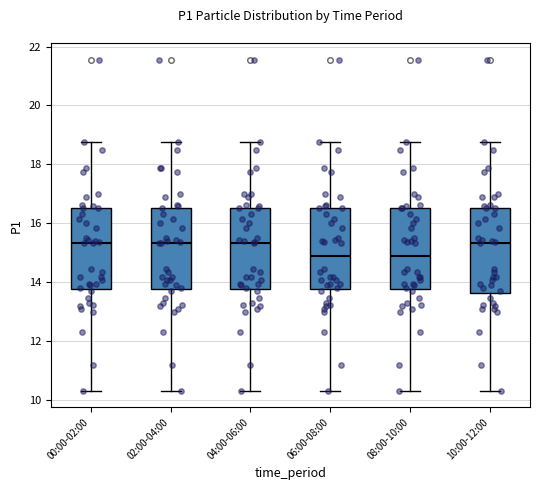

Where does the lower whisker of the box for 10:00-12:00 end on the y-axis? The values are not printed on the chart, so give them approximately, as read against the axis.

10.4